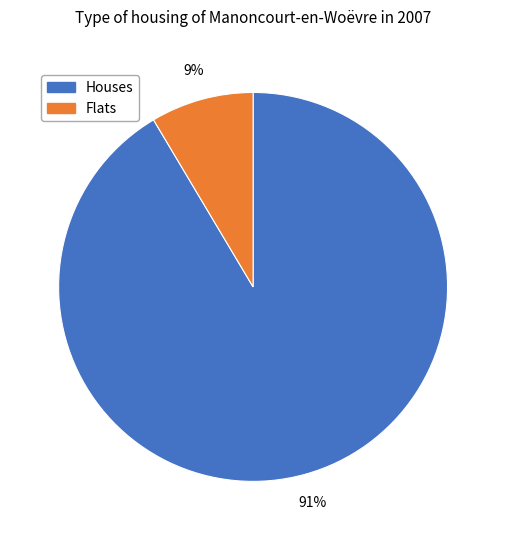

How many slices are in this pie chart?

2